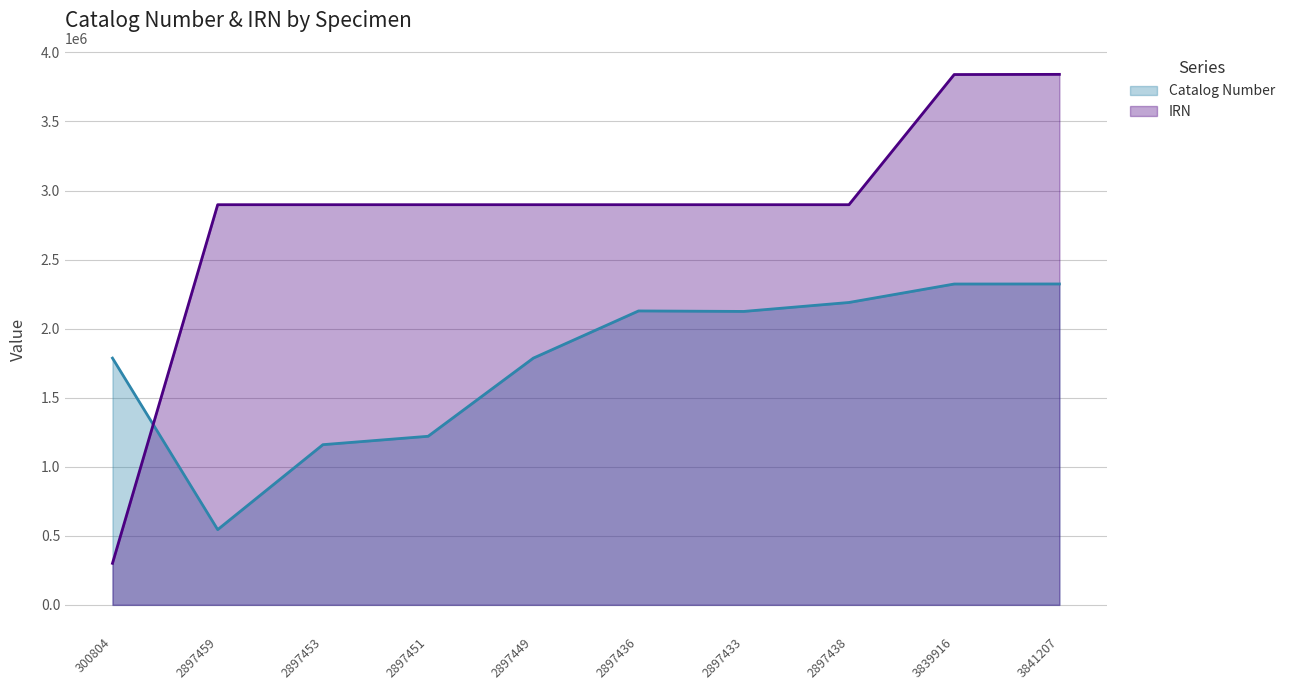

What is the total value across all series at 2897449?

4684046